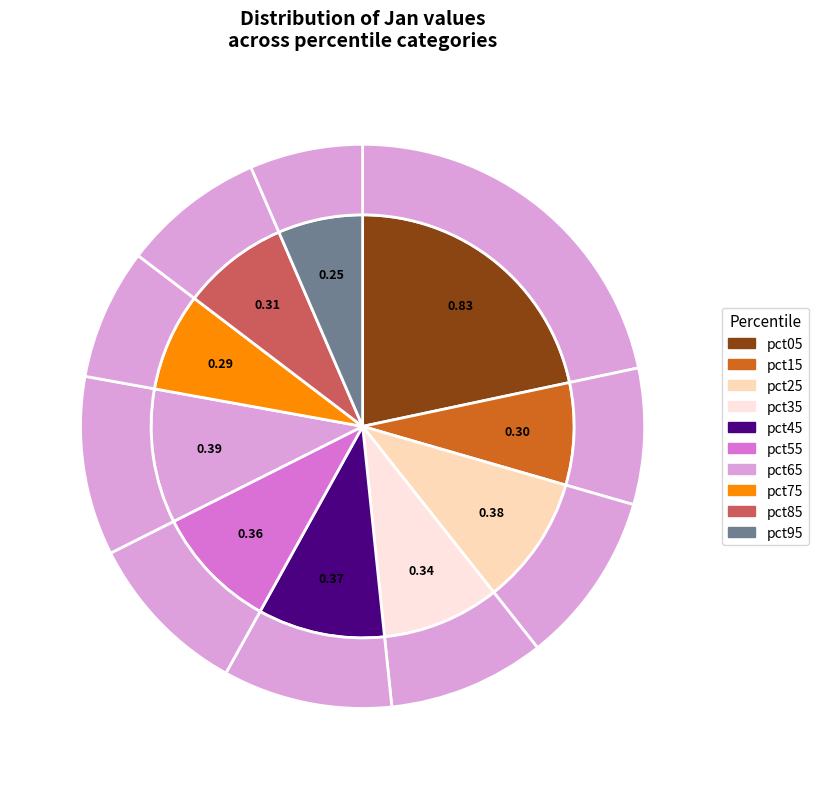

Is there a majority slice in this chart?

No